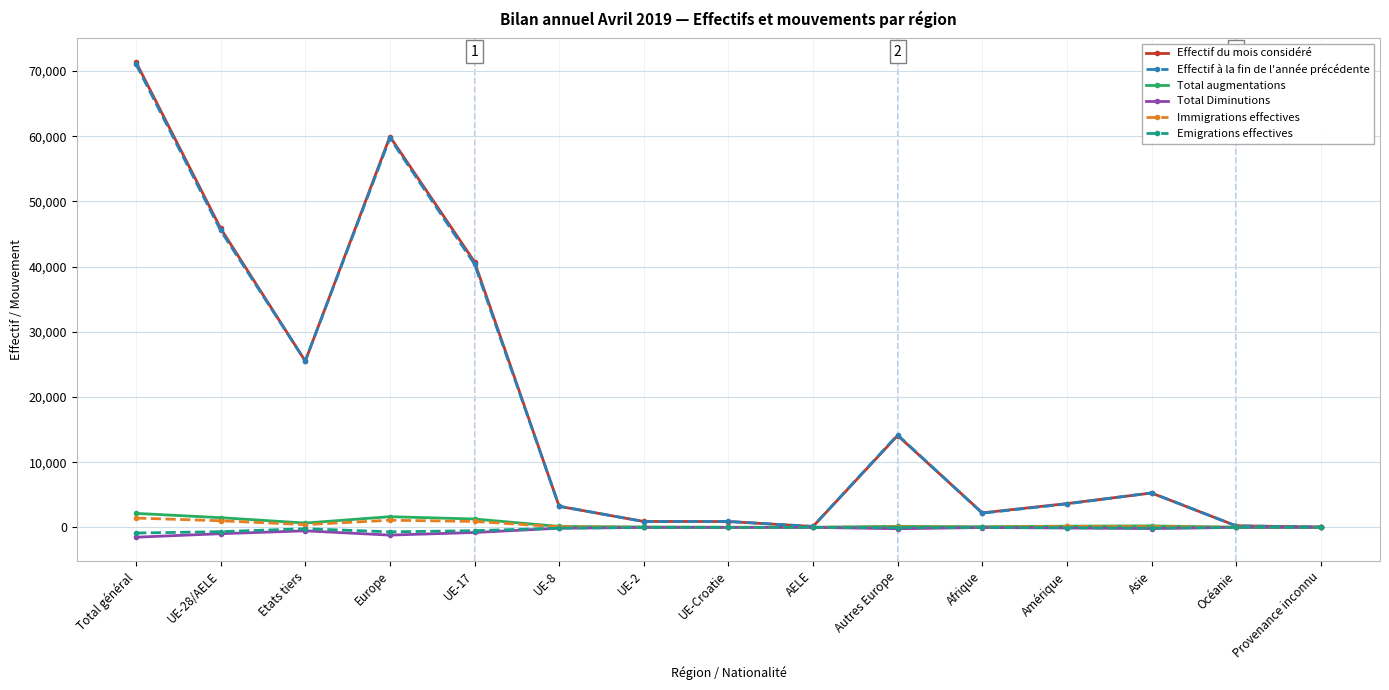

What are all the series names shown in the legend?

Effectif du mois considéré, Effectif à la fin de l'année précédente, Total augmentations, Total Diminutions, Immigrations effectives, Emigrations effectives